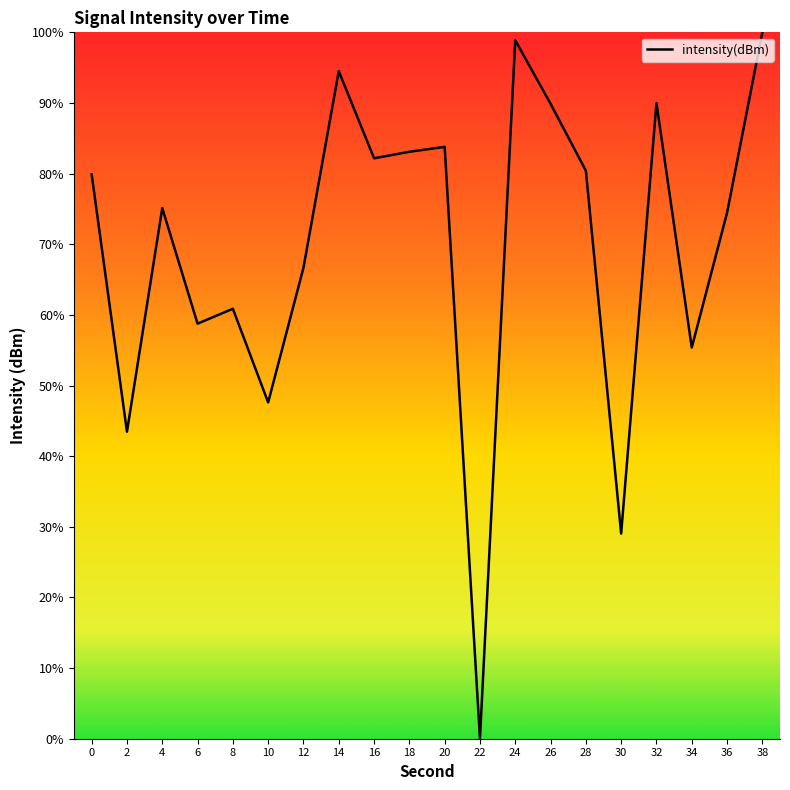

What is the difference between the maximum and minimum values?

100.0